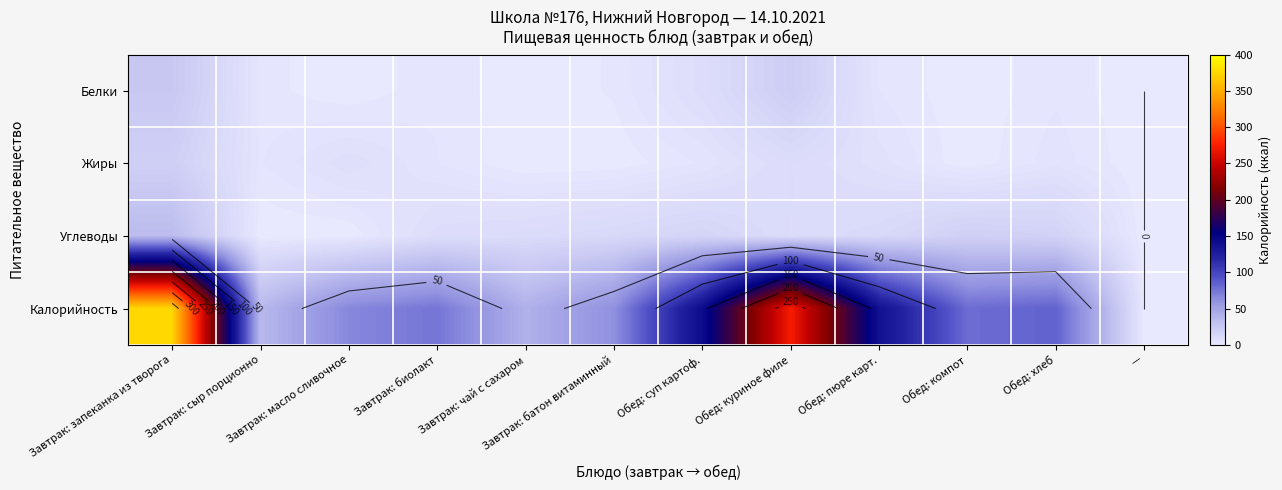

Between Обед: суп картоф. and Завтрак: сыр порционно, which is larger?

Обед: суп картоф.